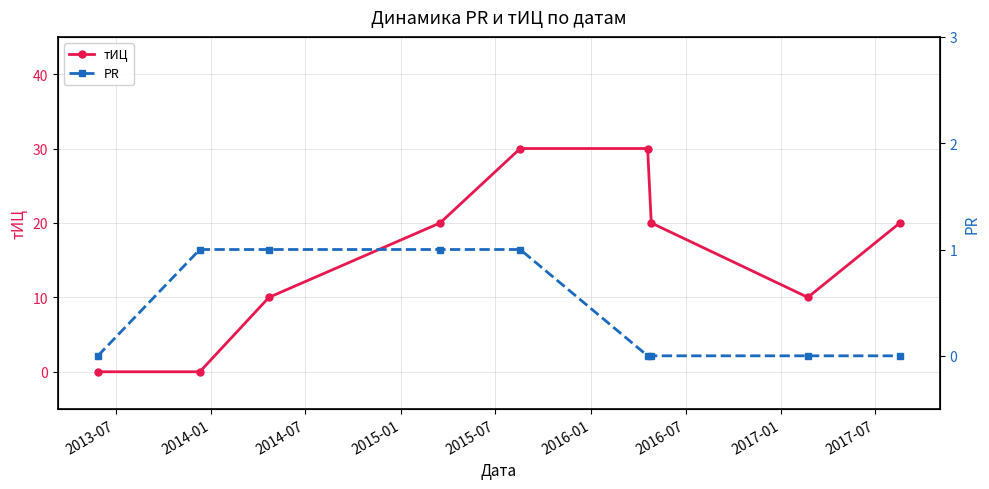

Which series has the largest range (max minus min)?

тИЦ